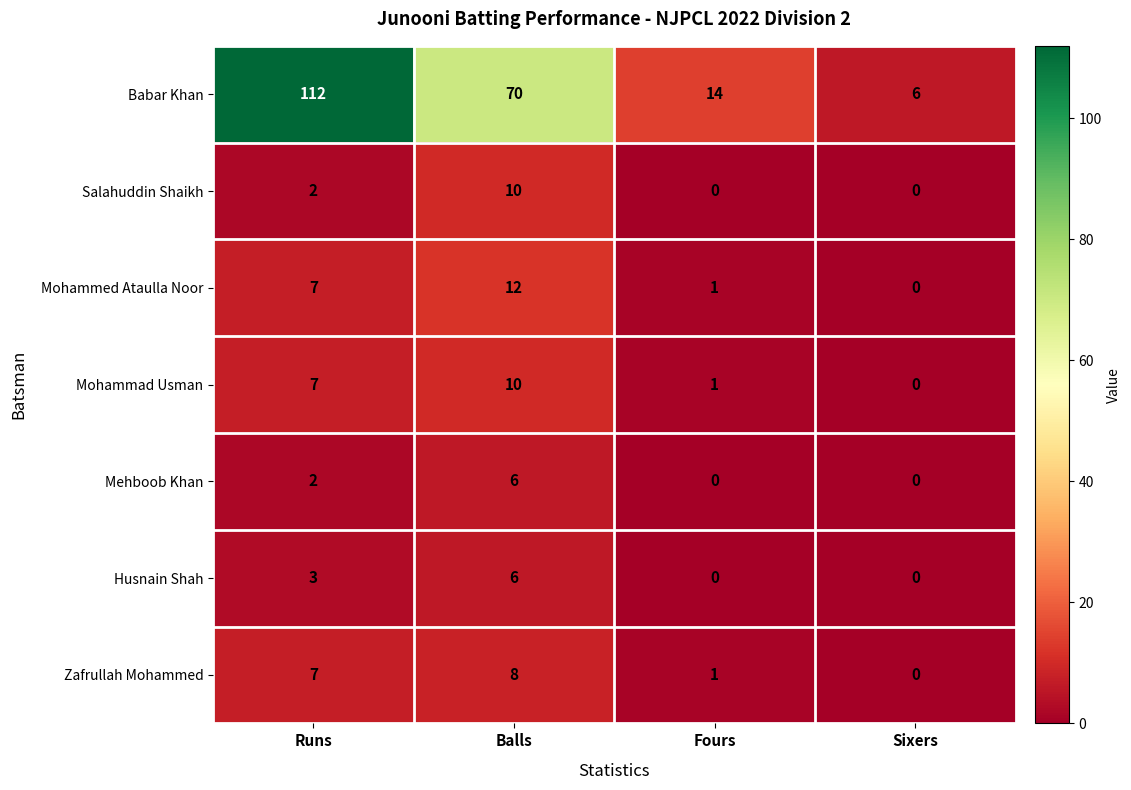

What is the sum of all Mohammad Usman values?

18